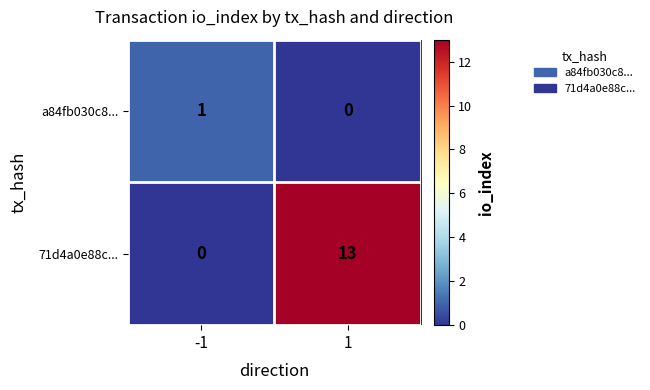

What is the difference between the highest and lowest values at -1?

1